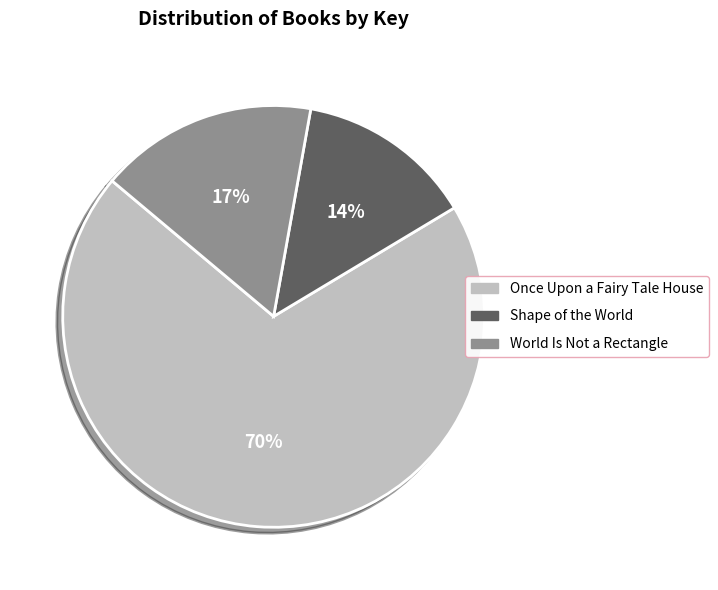

The World Is Not a Rectangle slice represents 24% of the pie. True or false?

False